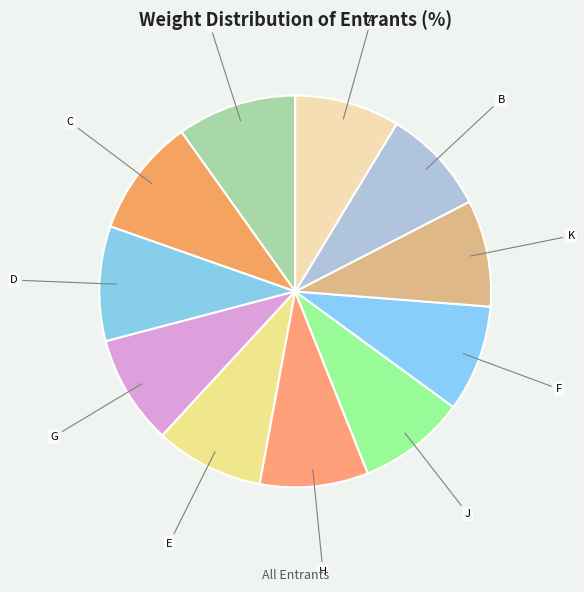

What is the ratio of the value at G to the value at E?

1.0